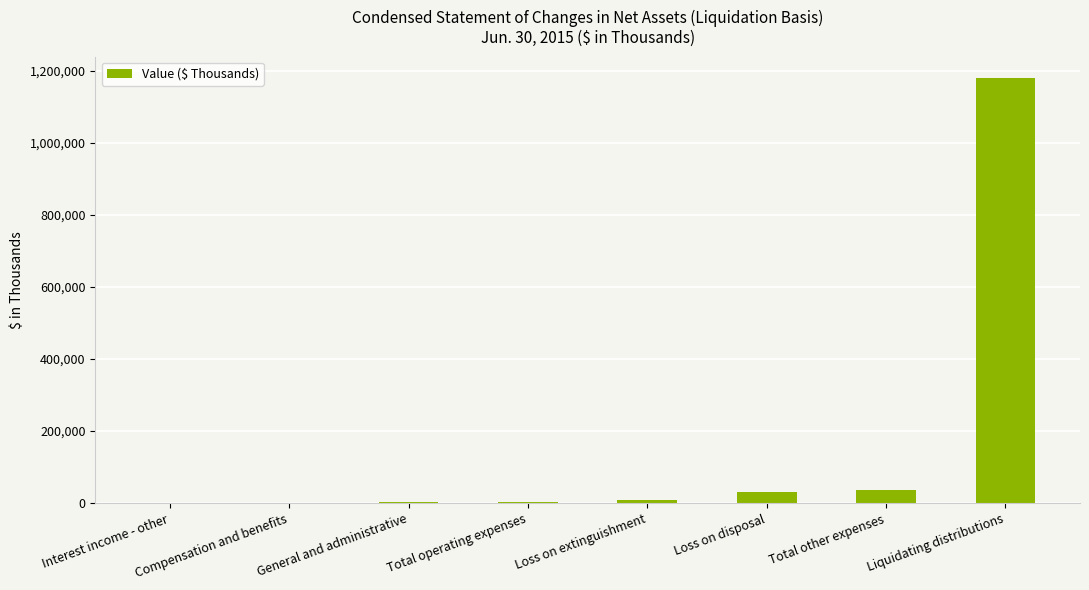

Between Loss on disposal and General and administrative, which is larger?

Loss on disposal